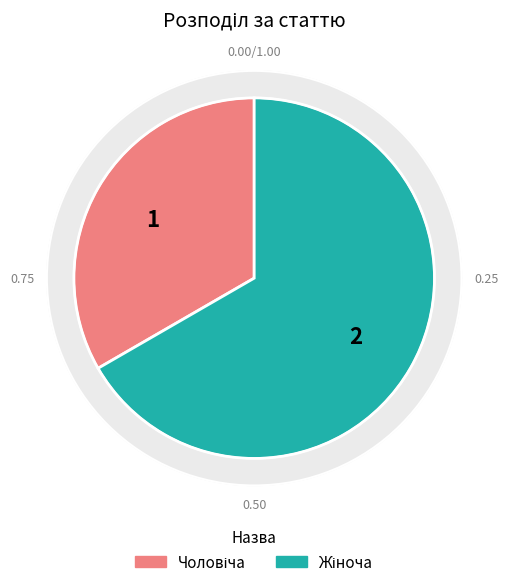

To the nearest percent, what is the difference between the Чоловіча and Жіноча slice percentages?

33%